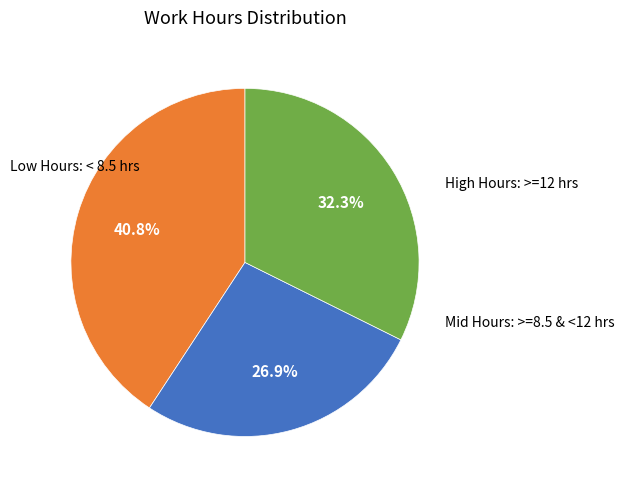

Is there any slice that represents more than half of the pie?

No